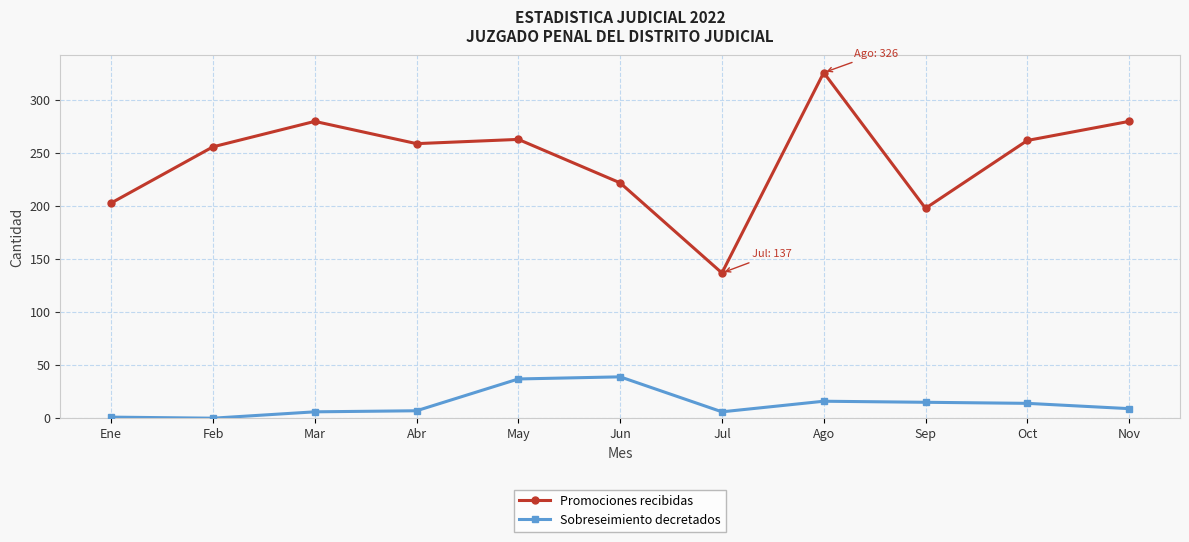

Where does the Sobreseimiento decretados series first go above 9?

May